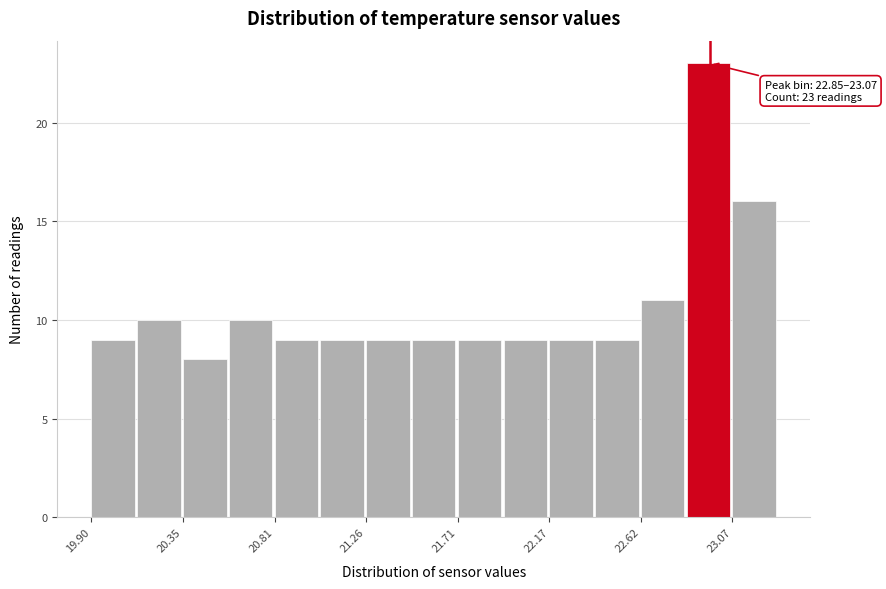

Which range on the x-axis has the tallest bar?

22.85 to 23.05